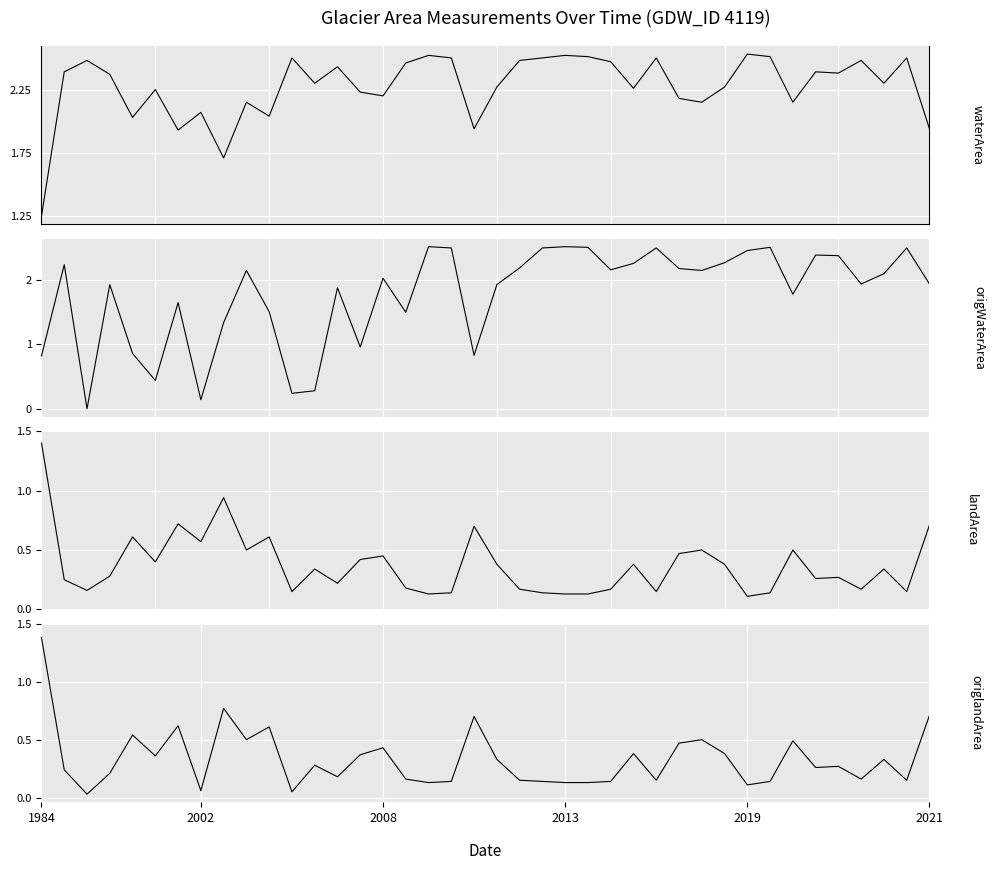

What is the value of the landArea point at the 1st from the left?

1.4